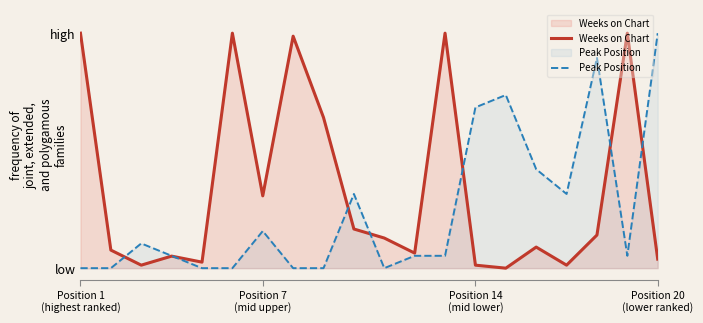

What is the difference between the maximum and second lowest values in the Weeks on Chart series?

1.0